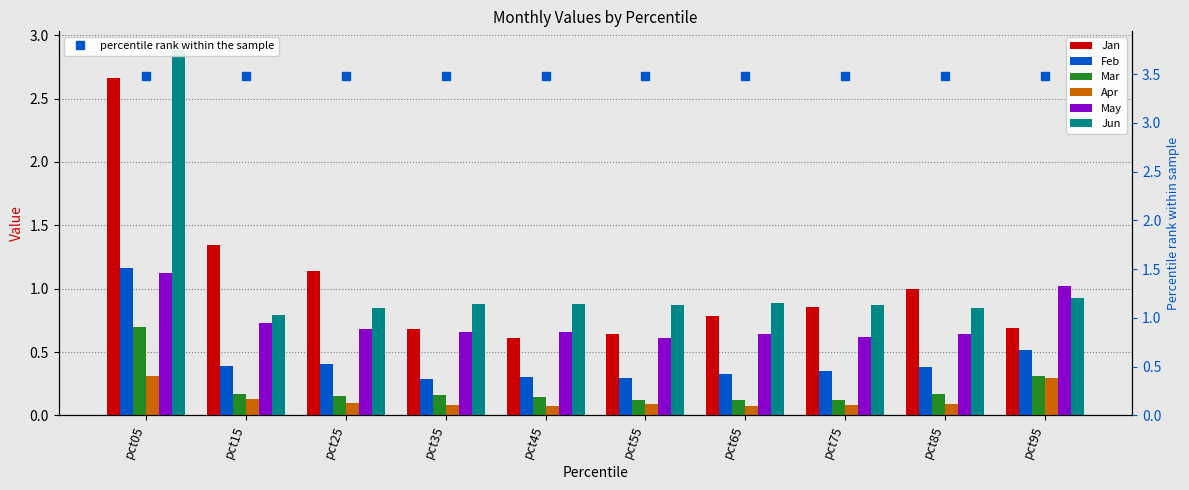

Rank the series by their maximum value, from highest to lowest.

Jun, Jan, Feb, May, Mar, Apr